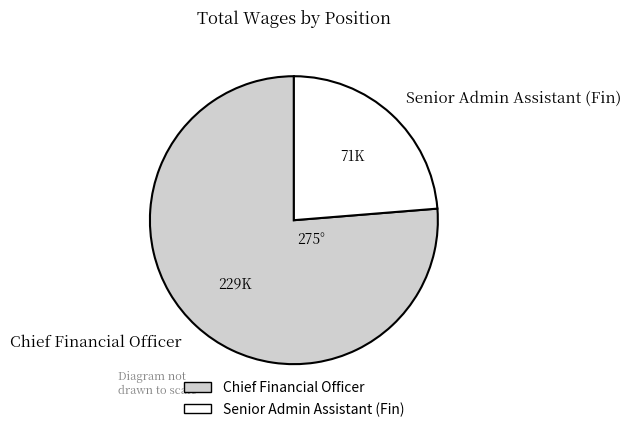

Combined, do Senior Admin Assistant (Fin) and Chief Financial Officer account for over 50%?

Yes